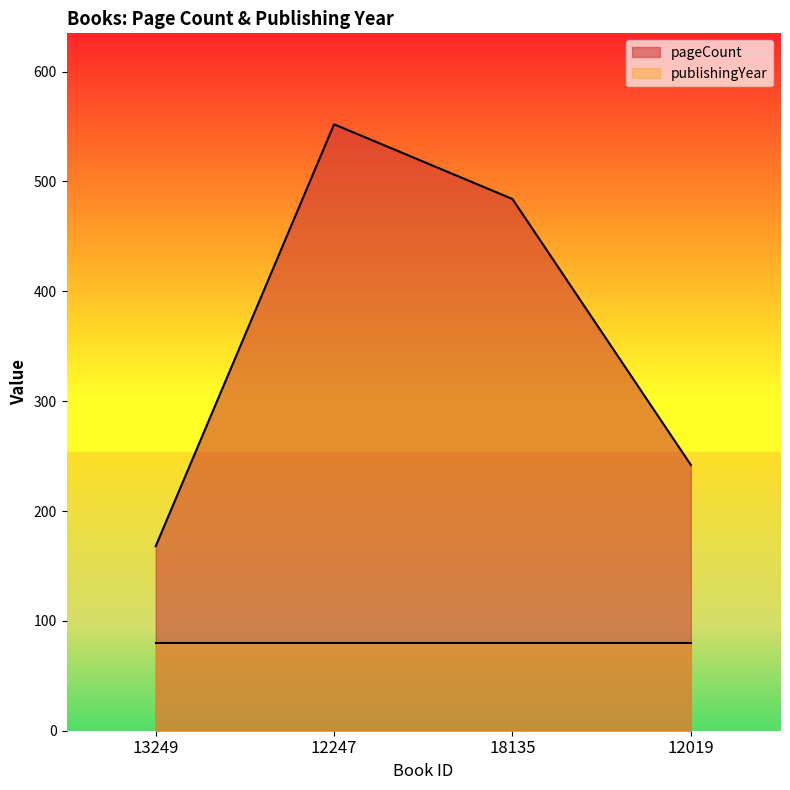

What is the average value?

362